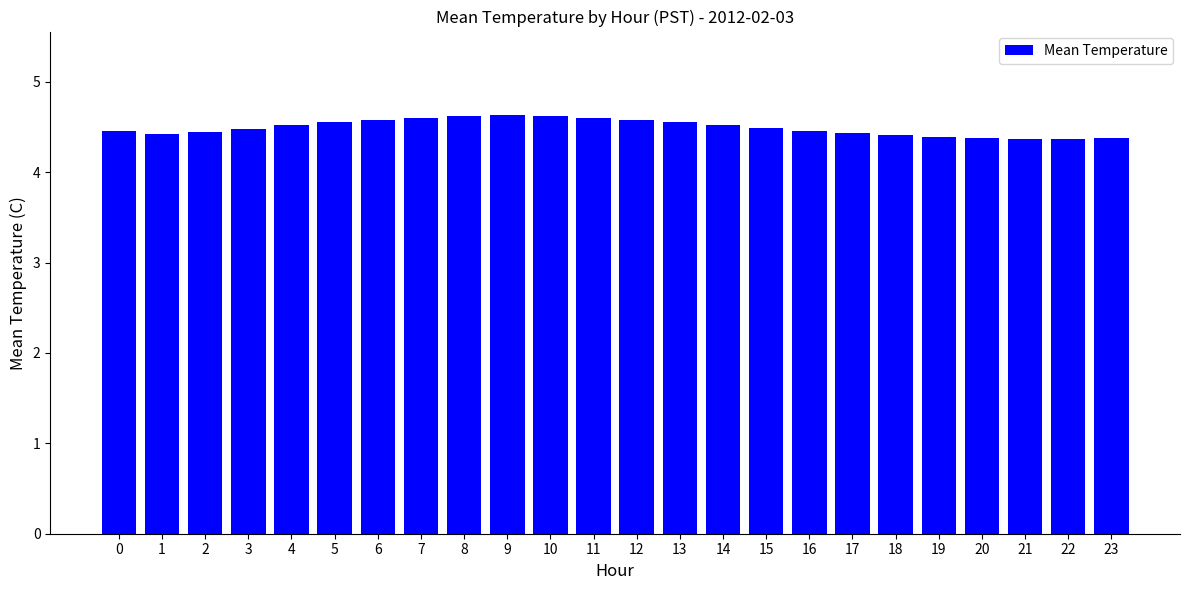

Count the values in the range 4 to 5.

24